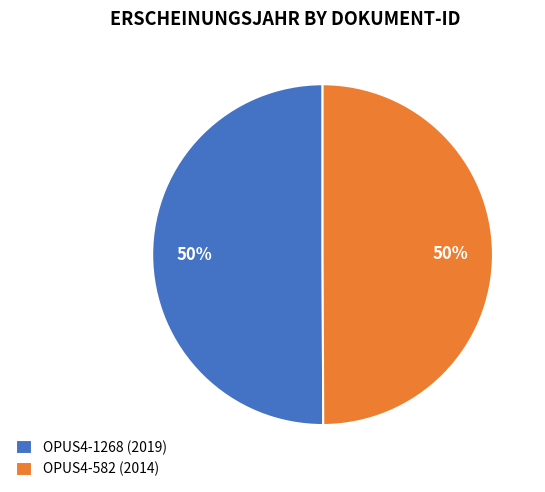

Is it true that OPUS4-1268 (2019) is 61% of the pie?

False